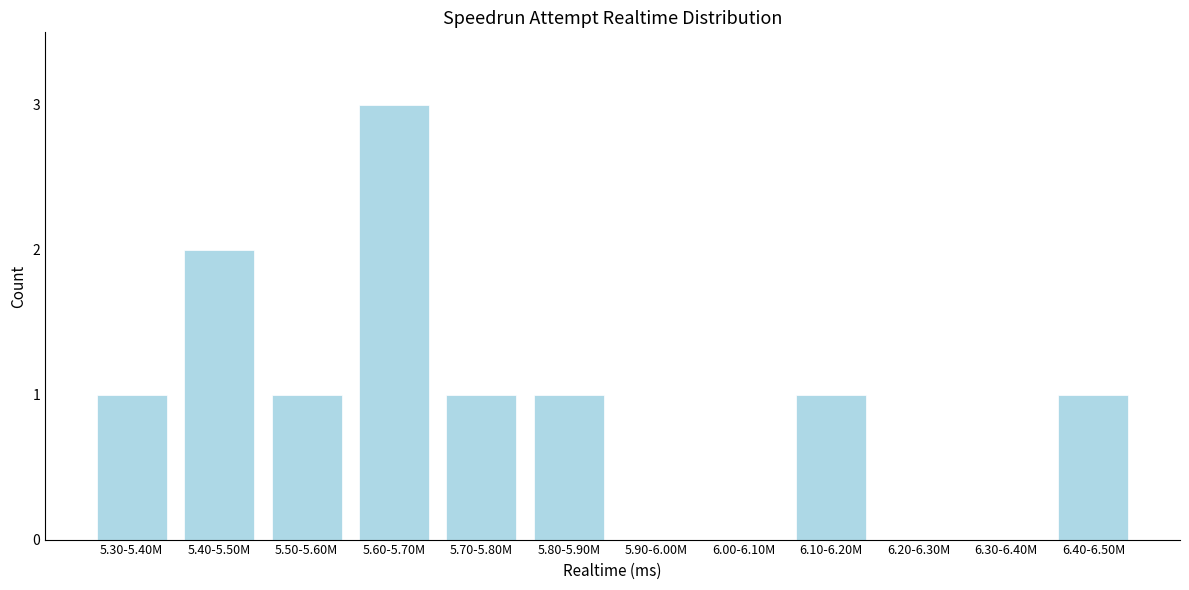

Reading left to right, transcribe all the data shown in this chart.

5.30-5.40M=1	5.40-5.50M=2	5.50-5.60M=1	5.60-5.70M=3	5.70-5.80M=1	5.80-5.90M=1	5.90-6.00M=0	6.00-6.10M=0	6.10-6.20M=1	6.20-6.30M=0	6.30-6.40M=0	6.40-6.50M=1